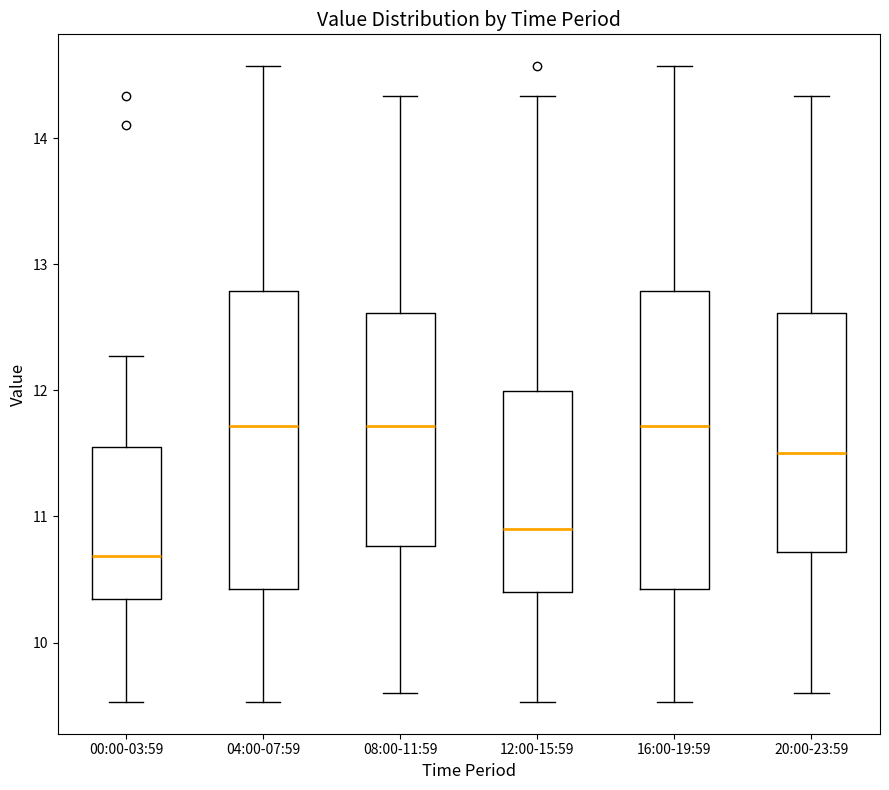

Reading left to right, transcribe this box plot: for each box, give where its median line is, the range the box spans, and where its two whiskers end, as read against the y-axis. The values are not printed on the chart, so give them approximately, as read against the axis.

00:00-03:59: median 10.7, box 10.3 to 11.6, whiskers 9.5 to 12.3
04:00-07:59: median 11.7, box 10.4 to 12.8, whiskers 9.5 to 14.6
08:00-11:59: median 11.7, box 10.8 to 12.6, whiskers 9.6 to 14.3
12:00-15:59: median 10.9, box 10.4 to 12.0, whiskers 9.5 to 14.3
16:00-19:59: median 11.7, box 10.4 to 12.8, whiskers 9.5 to 14.6
20:00-23:59: median 11.5, box 10.7 to 12.6, whiskers 9.6 to 14.3